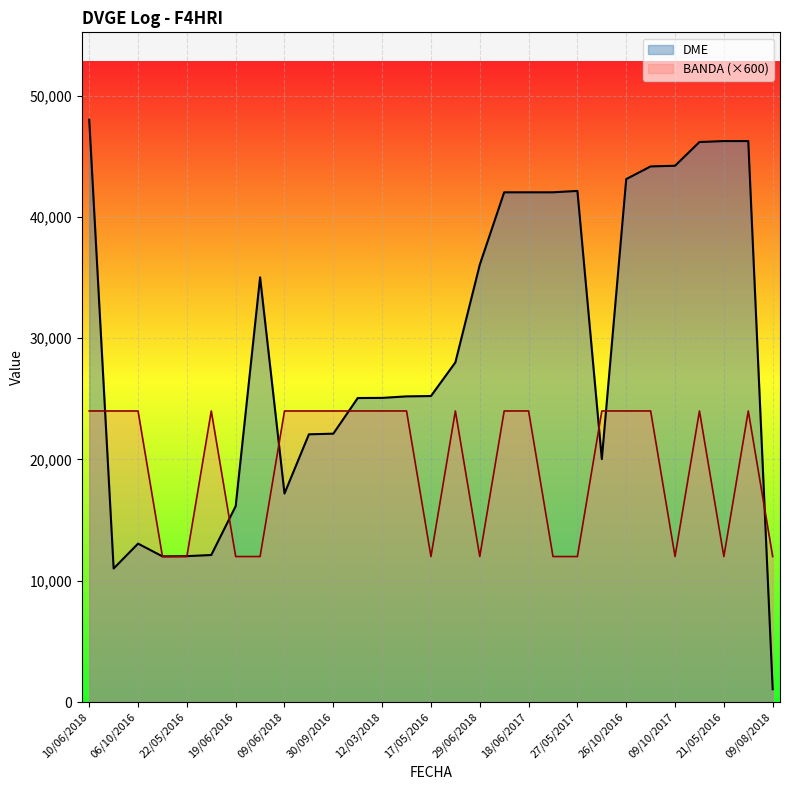

What are all the series names shown in the legend?

DME, BANDA (×600)